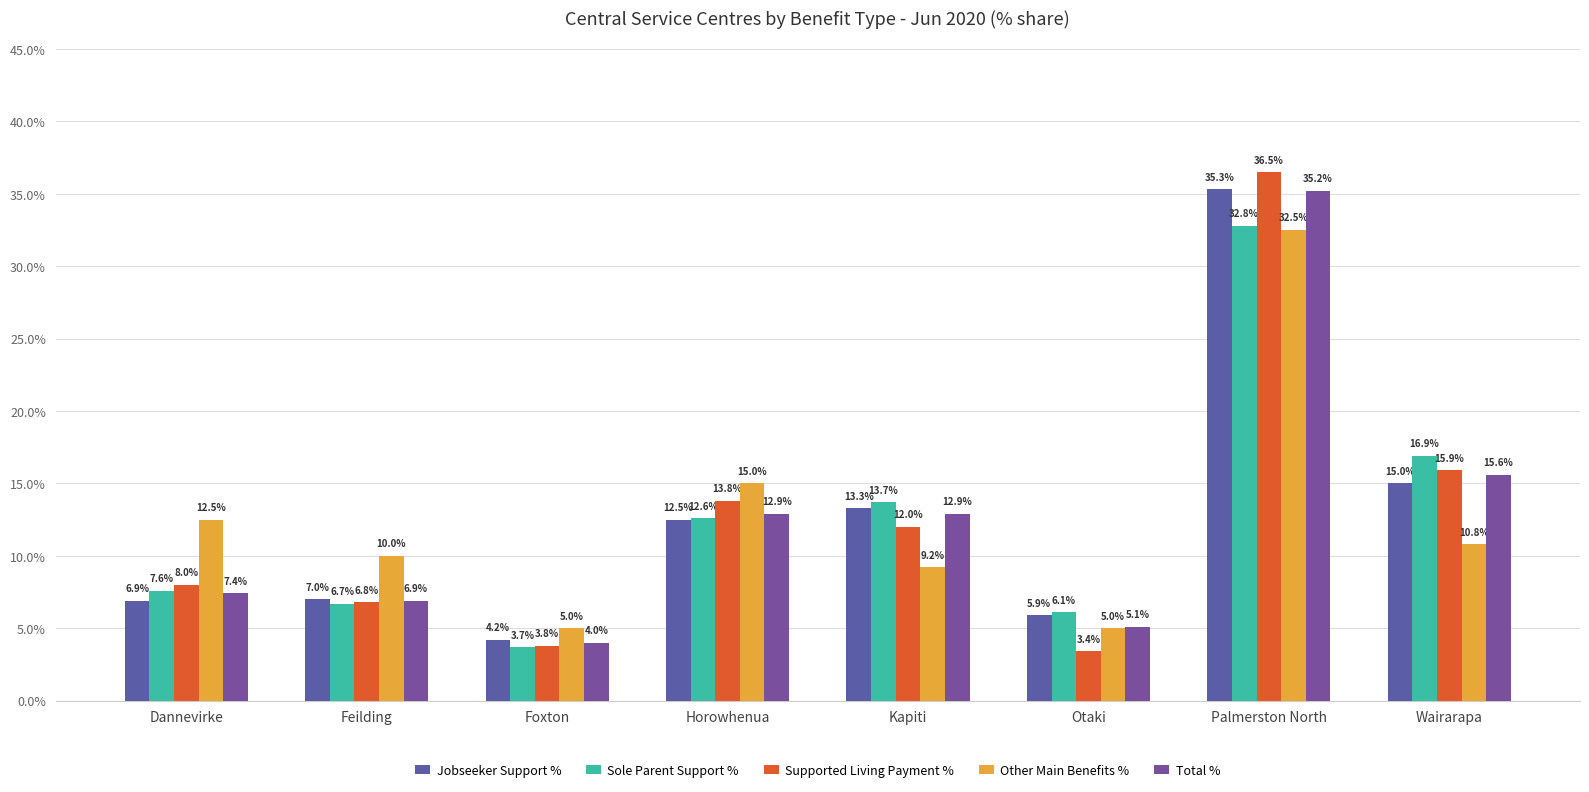

How many values in the Total % series are below 12?

4